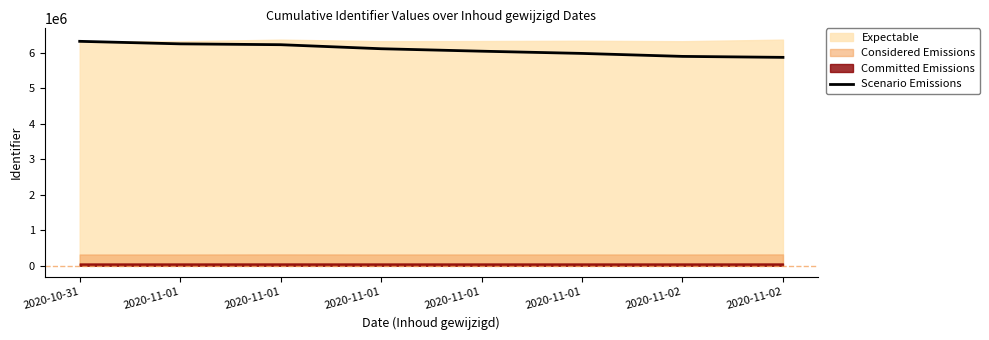

True or false: there are more than 2 points higher than both neighbors.

False